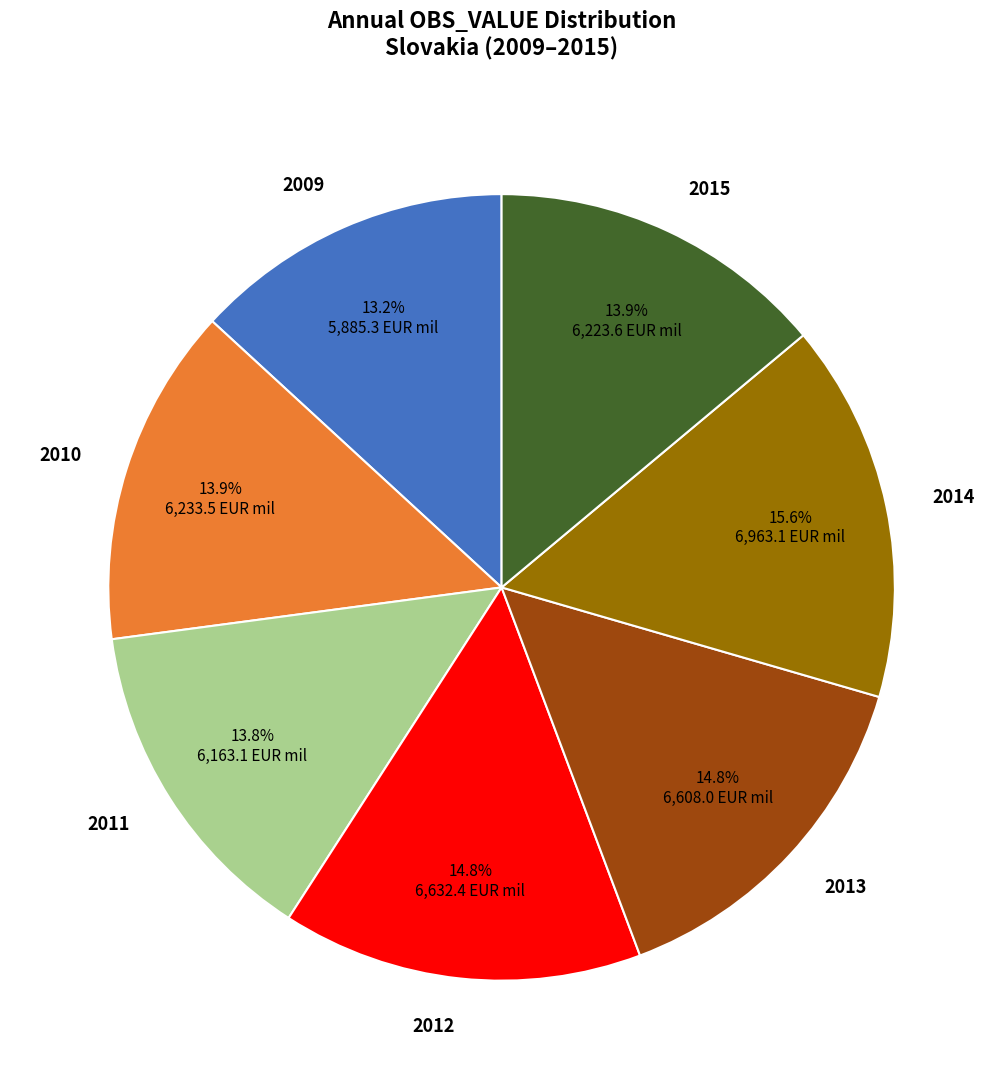

What is the smallest slice in the pie chart?

2009